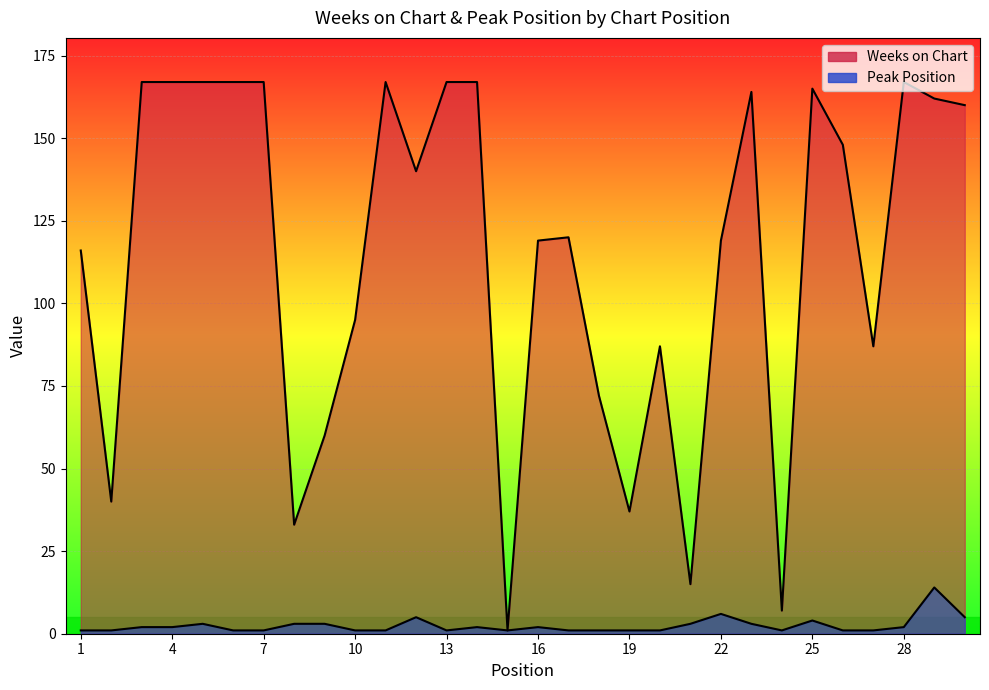

Which series has the widest spread of values?

Weeks on Chart